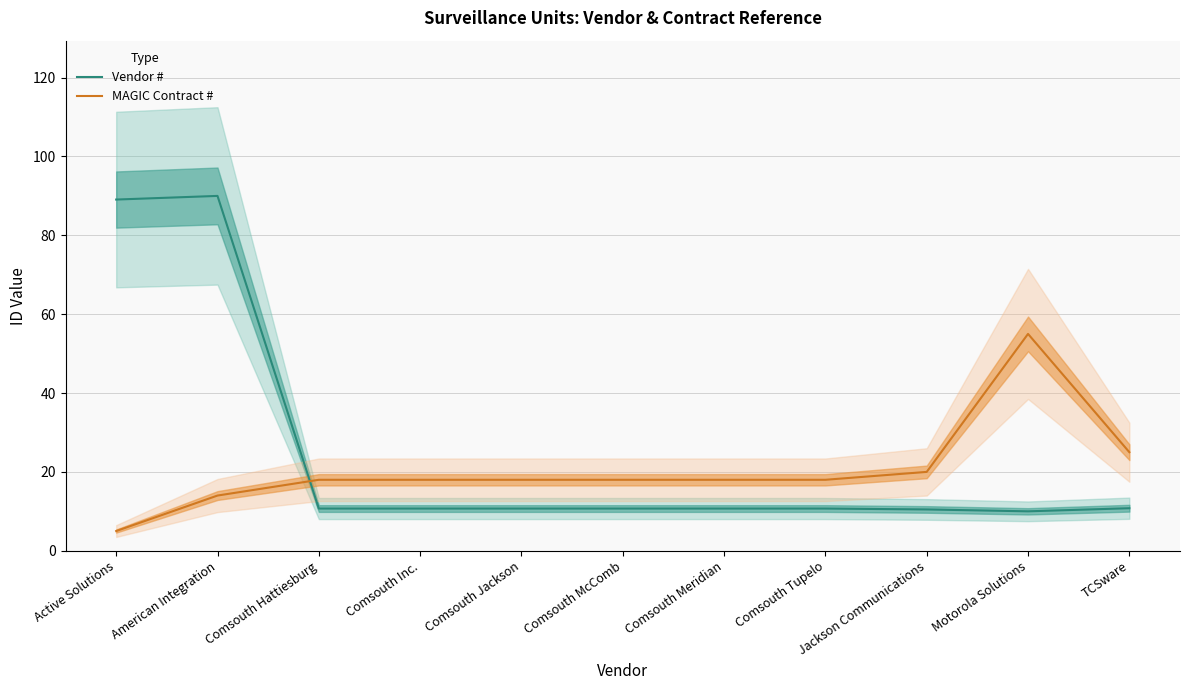

Is the value of MAGIC Contract # at Comsouth McComb greater than the value of Vendor # at American Integration?

No